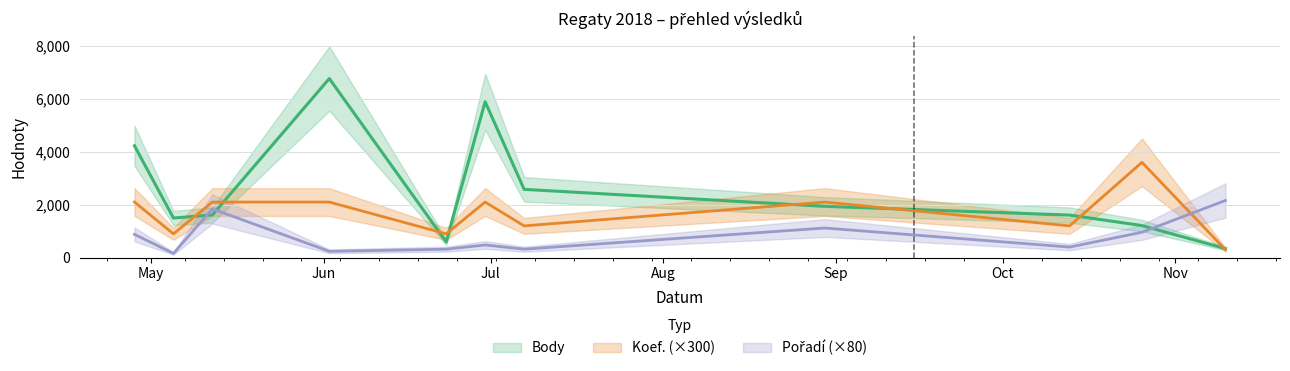

How many data points in Pořadí are above 480?

5